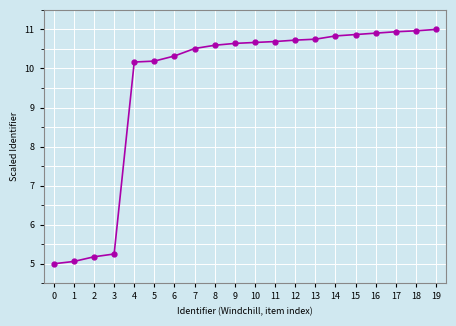

What value does the data have at 19?

11.0